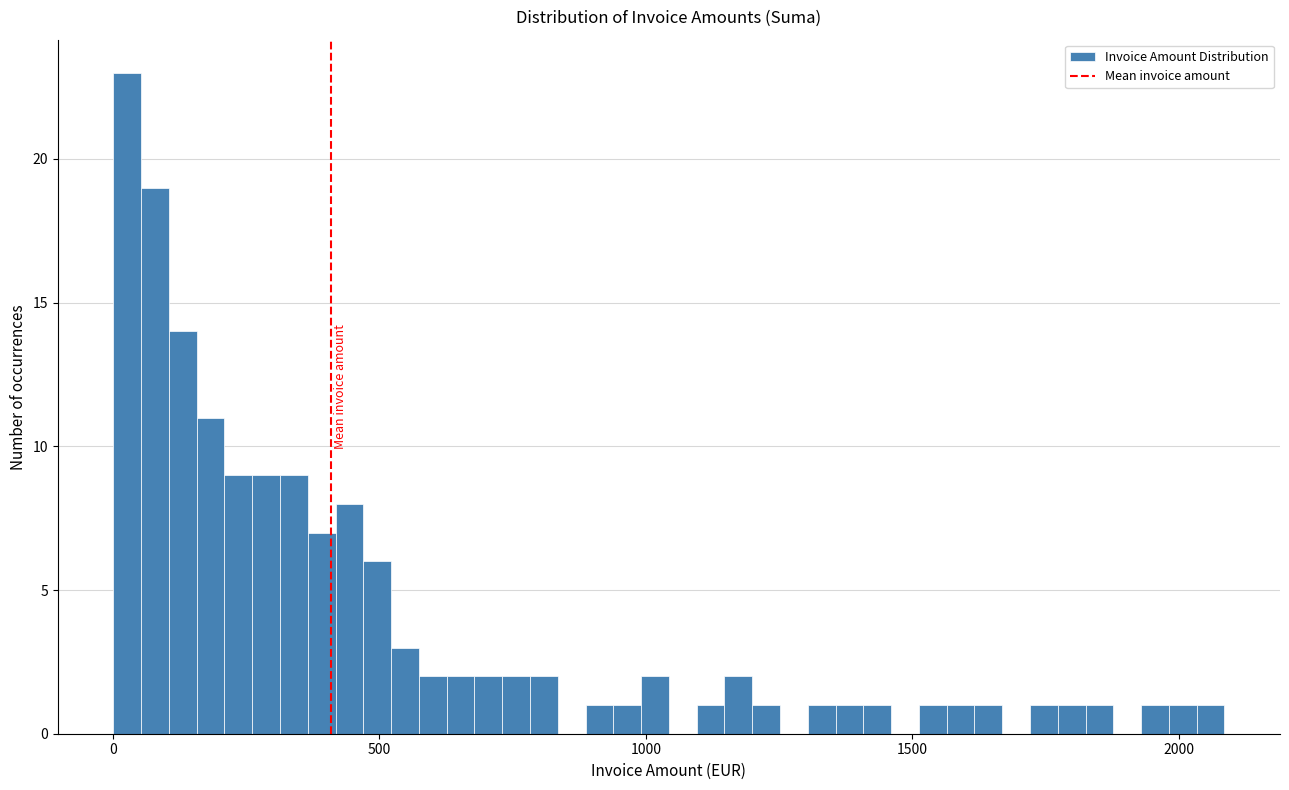

Read against the x-axis, roughly where is the centre of the tallest bar?

50